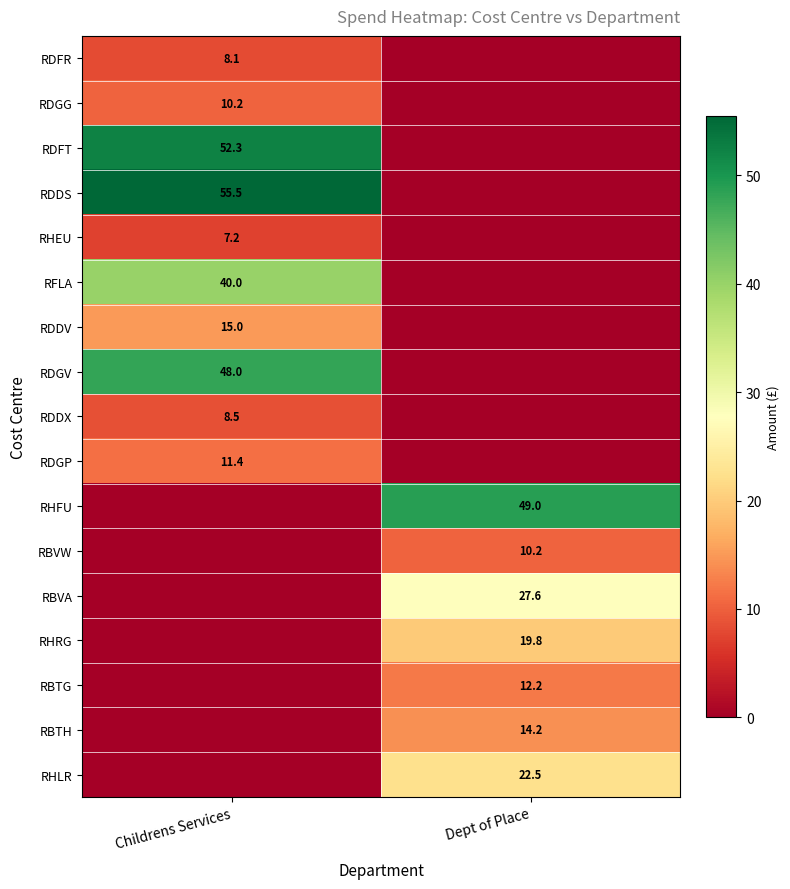

True or false: RDDV has a value of 15.0 at Childrens Services.

True